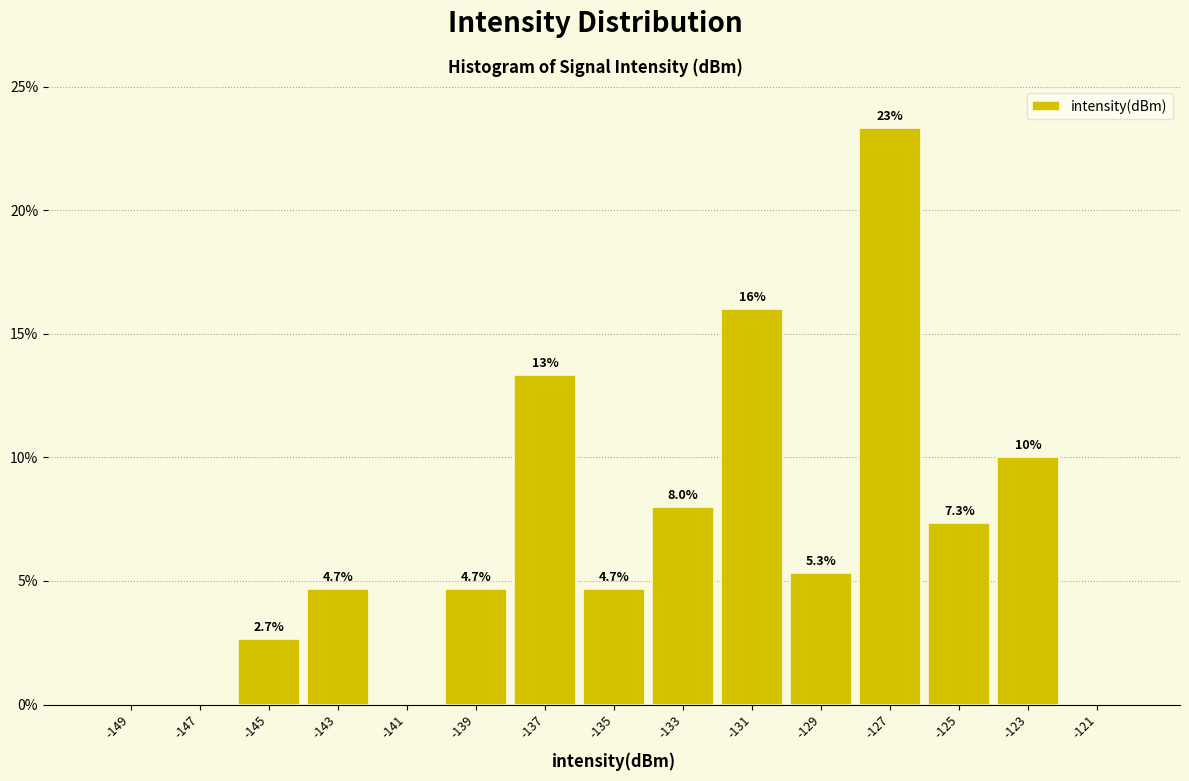

Over which range of the x-axis is the bar tallest?

-128 to -126